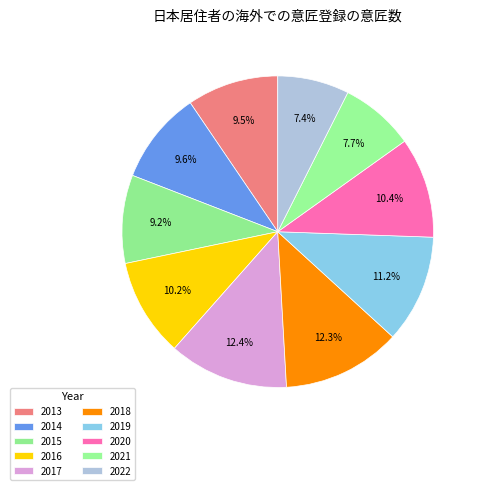

Does 2015 represent more than half of the total?

No